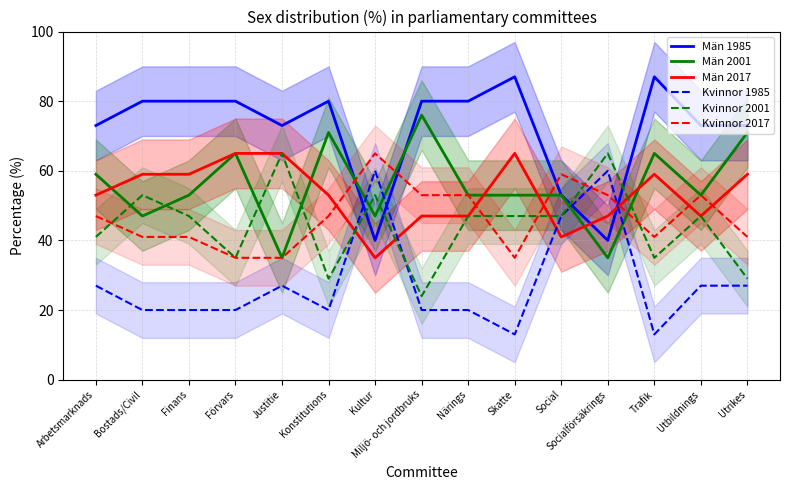

What is the label of the 2nd point from the left?

Bostads/Civil